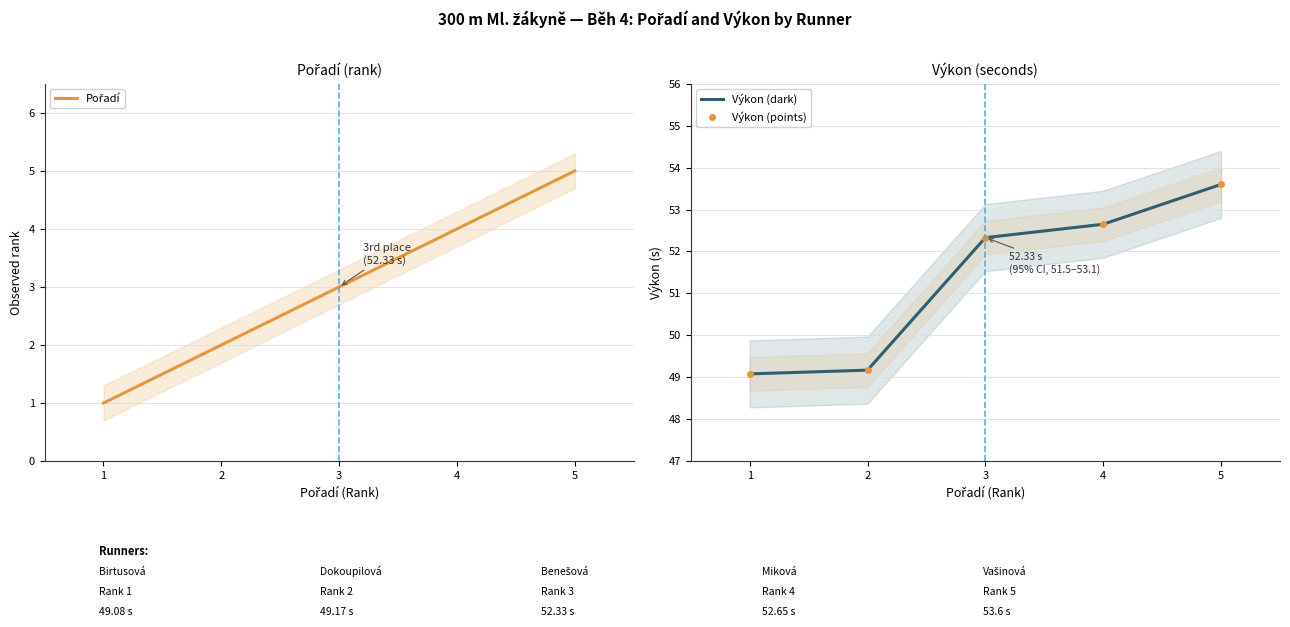

What is the average value of the Výkon (points) series?

51.4